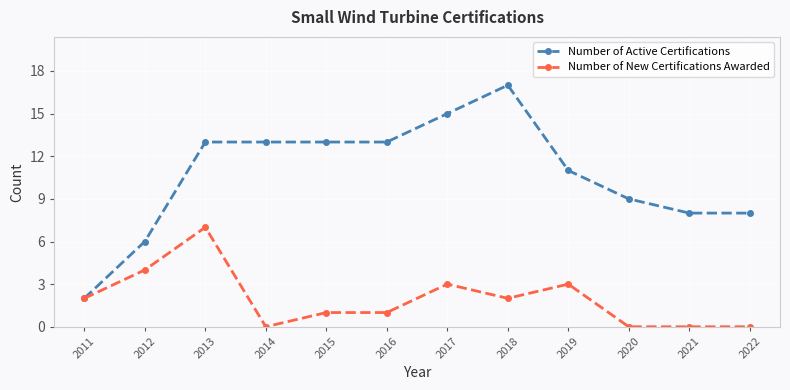

True or false: Number of New Certifications Awarded has more than 2 points higher than both neighbors.

True